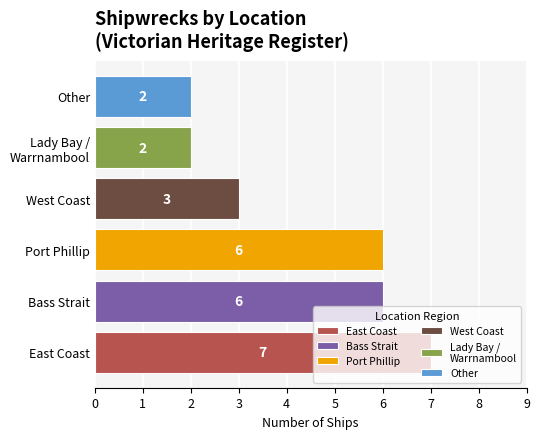

How many distinct data groups are displayed?

1